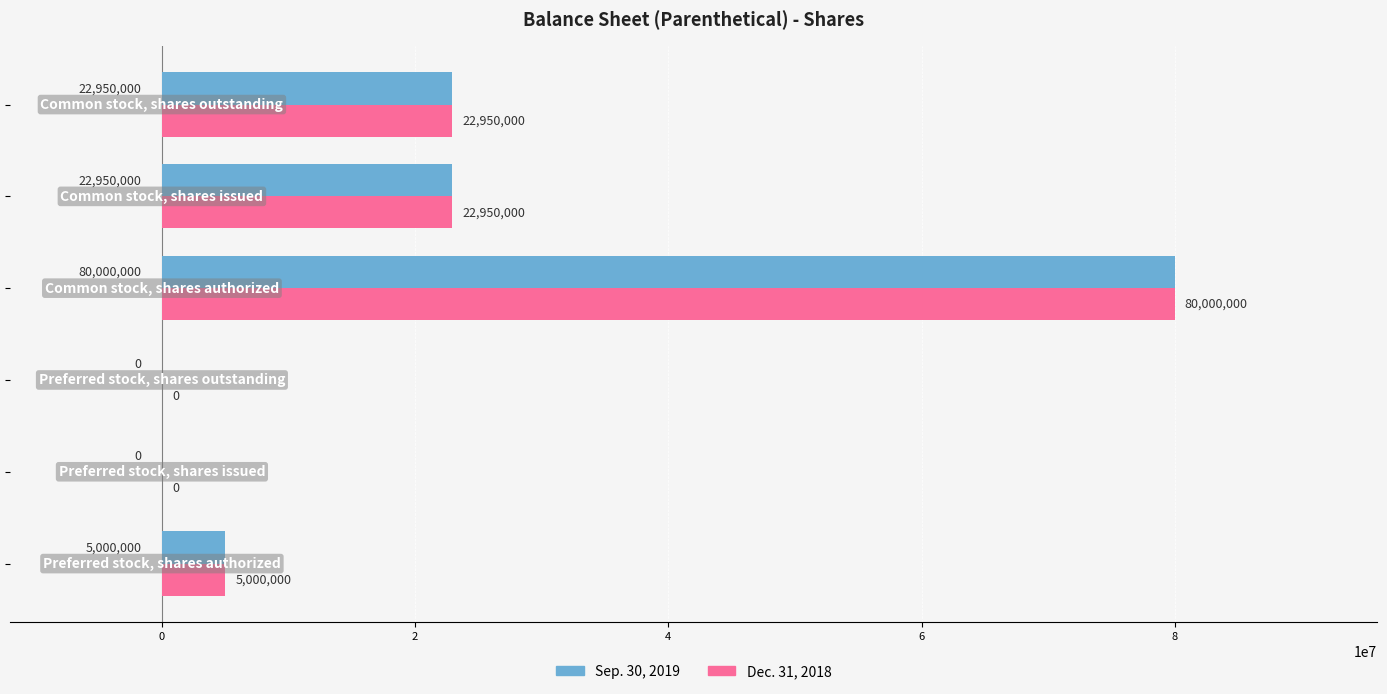

What is the sum of all Dec. 31, 2018 values?

130900000